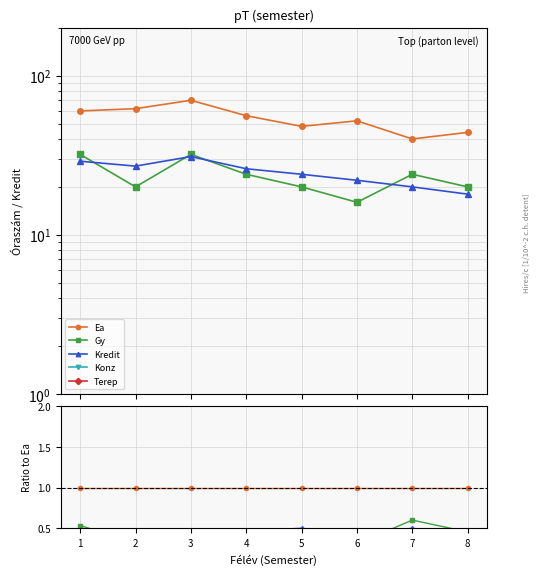

True or false: Terep and Konz intersect in this chart.

False